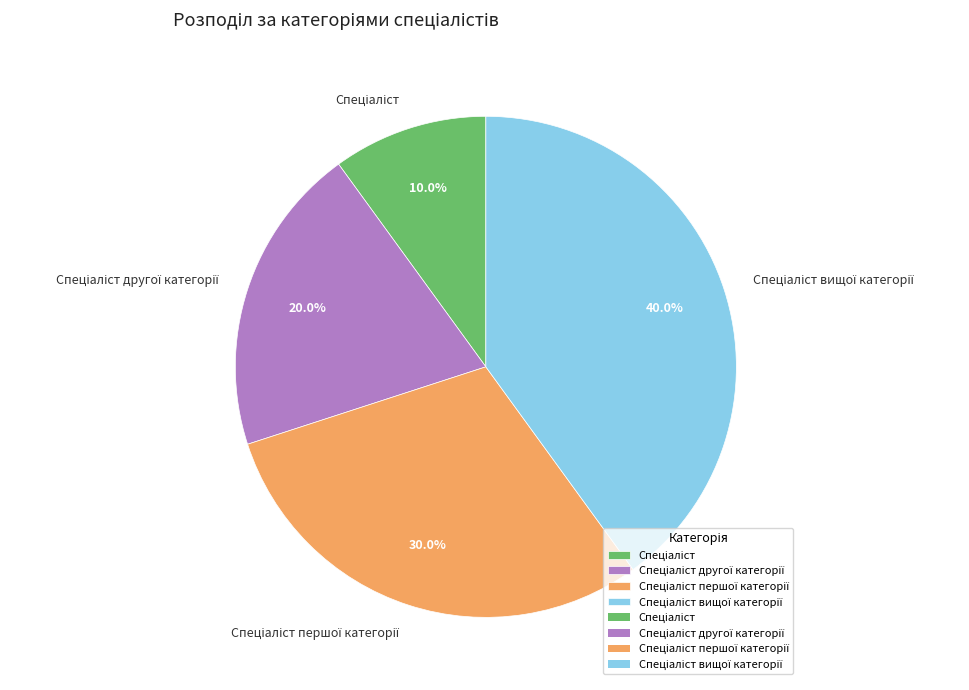

How many slices are in this pie chart?

4